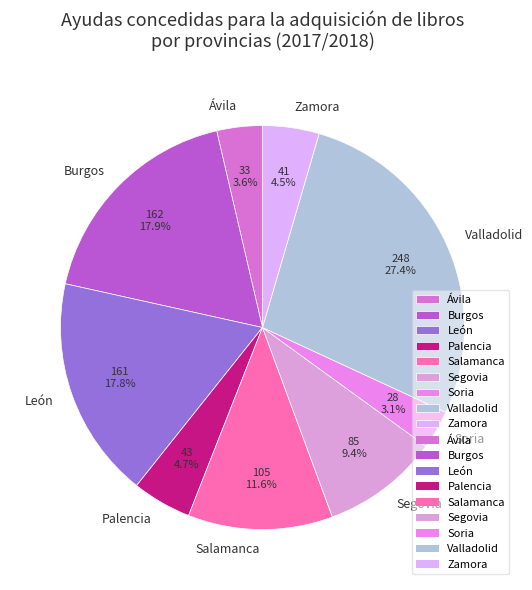

What percentage do León and Zamora together represent?

22.3%